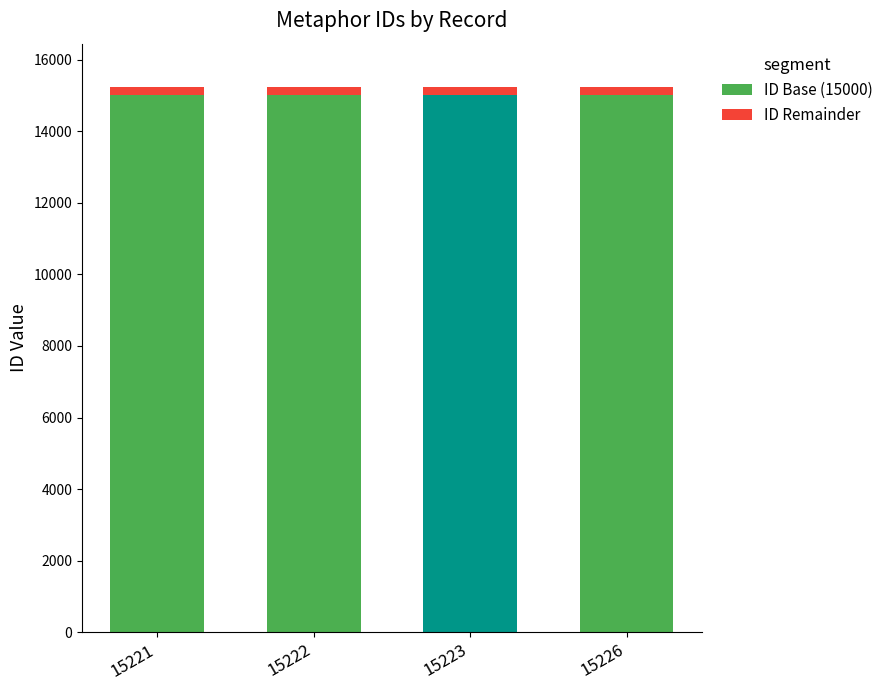

What are all the series names shown in the legend?

ID Base (15000), ID Remainder